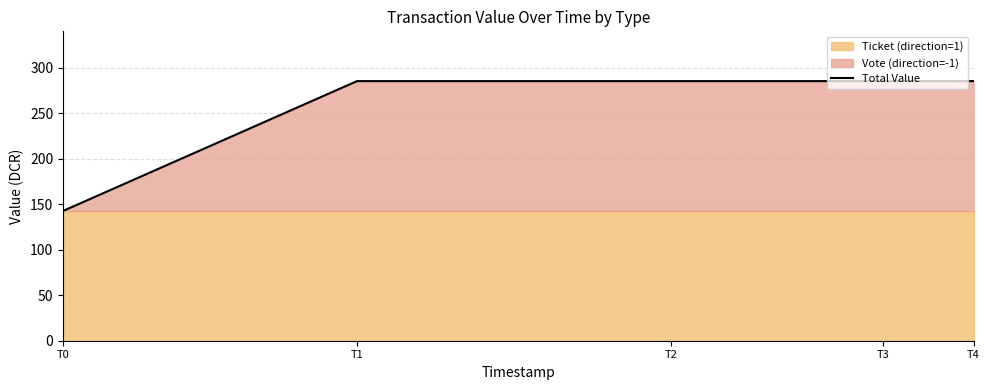

Between T1 and T3, which is larger?

T1